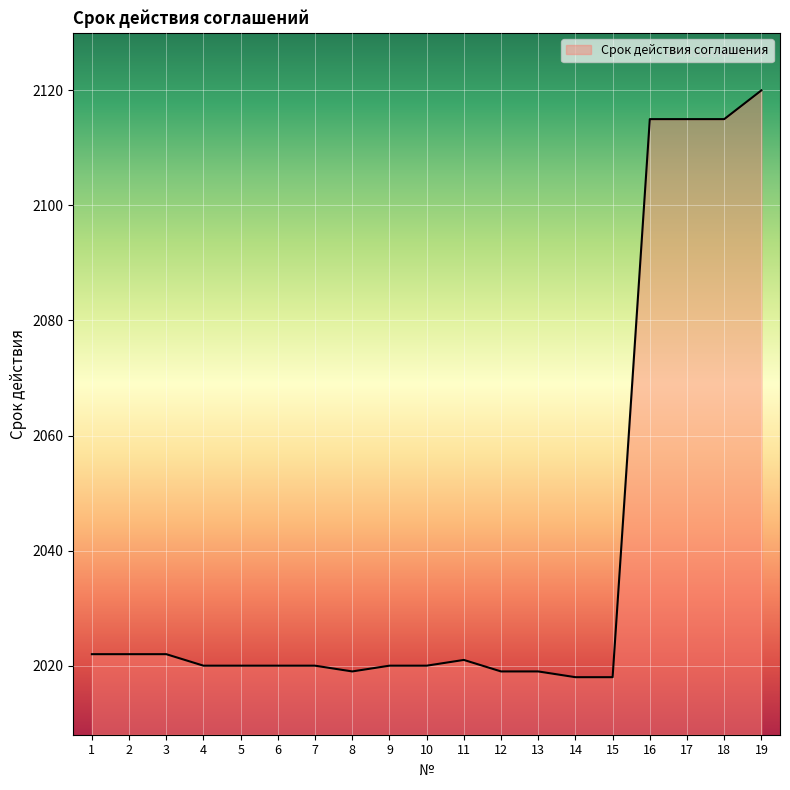

Reading right to left, transcribe all the data shown in this chart.

19=2120	18=2115	17=2115	16=2115	15=2018	14=2018	13=2019	12=2019	11=2021	10=2020	9=2020	8=2019	7=2020	6=2020	5=2020	4=2020	3=2022	2=2022	1=2022